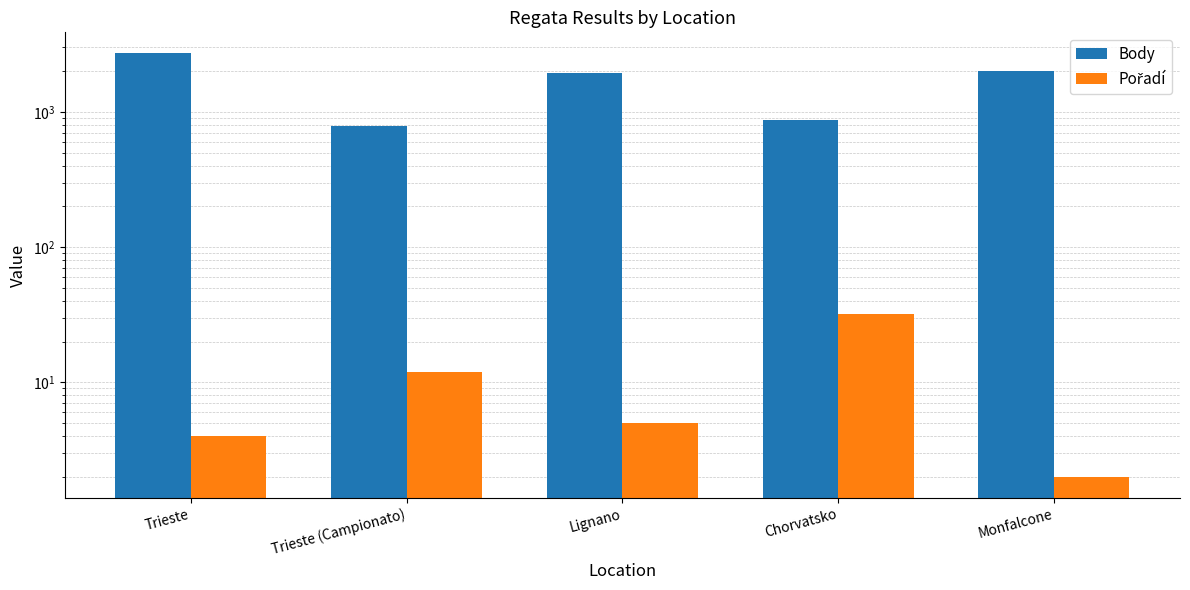

How many bars are there in total?

10